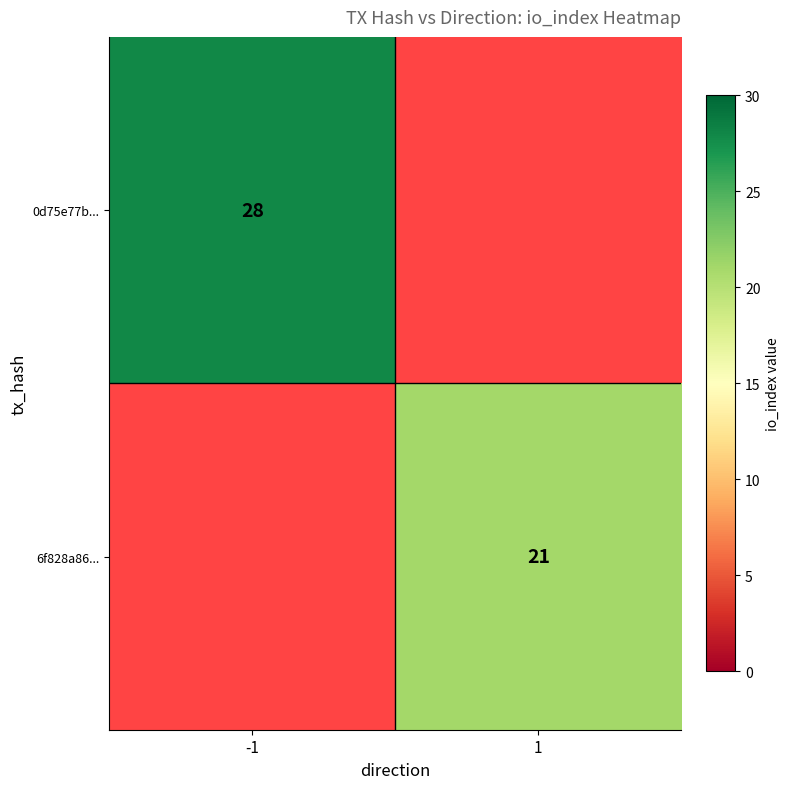

Is the value of 0d75e77b... at -1 greater than the value of 6f828a86... at 1?

Yes